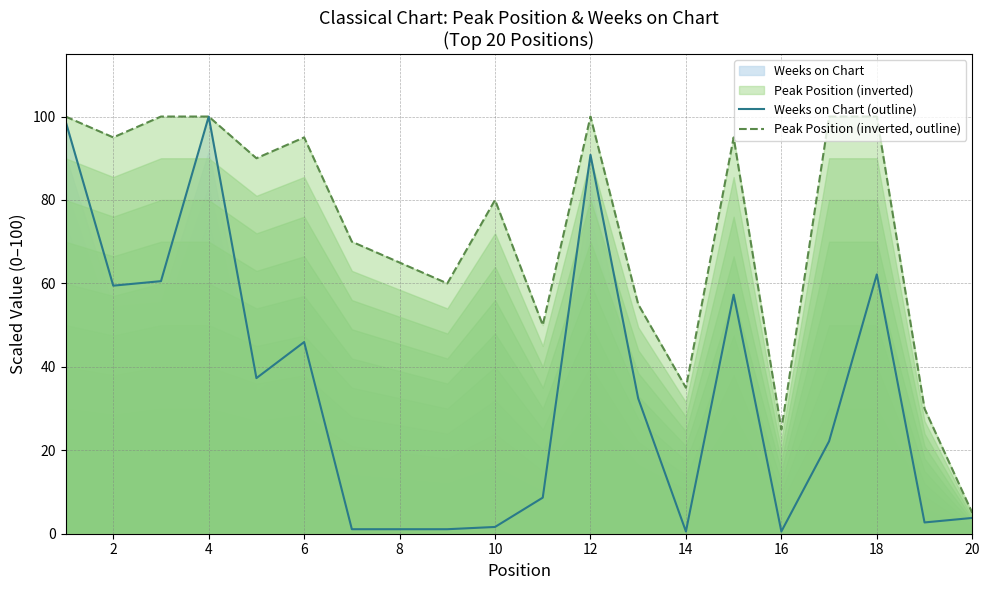

What is the lowest value of the Weeks on Chart (outline) series?

0.5